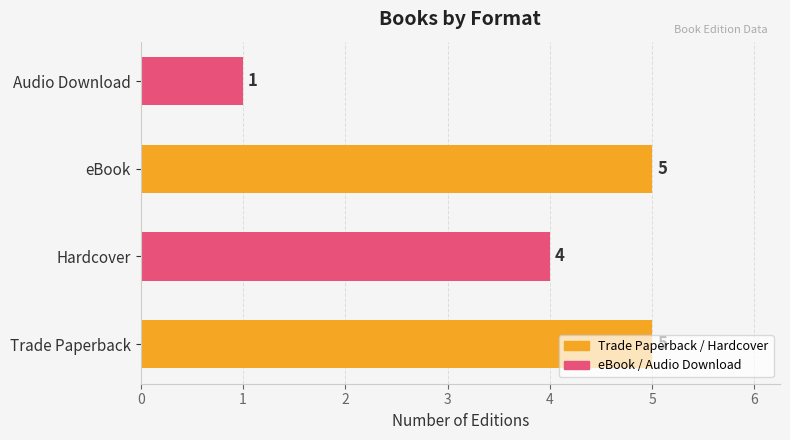

What is the sum of all values?

15